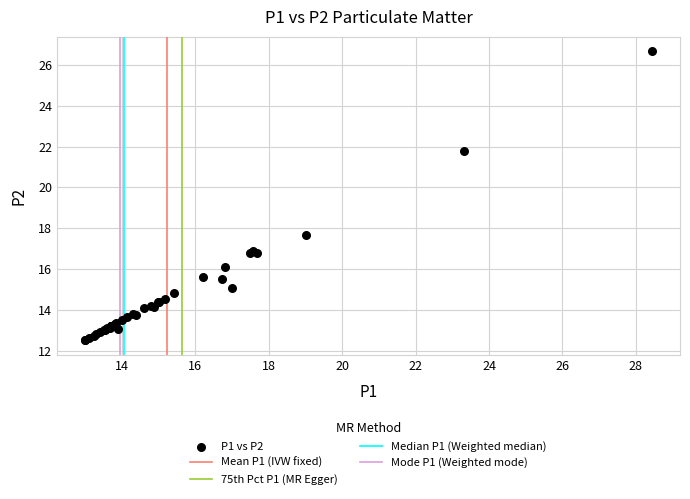

What Y value in the scatter plot is closest to 19?

17.7